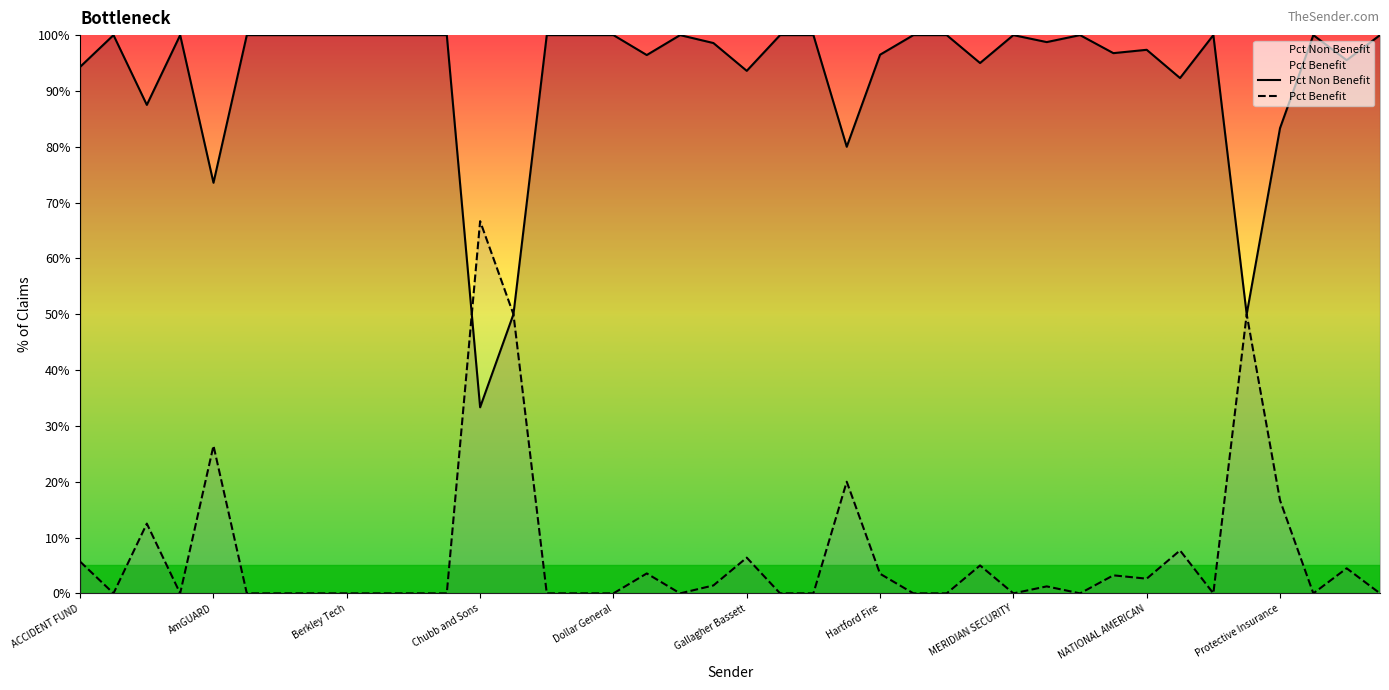

The Pct Non Benefit series shows 148.6 at Gallagher Bassett. True or false?

False